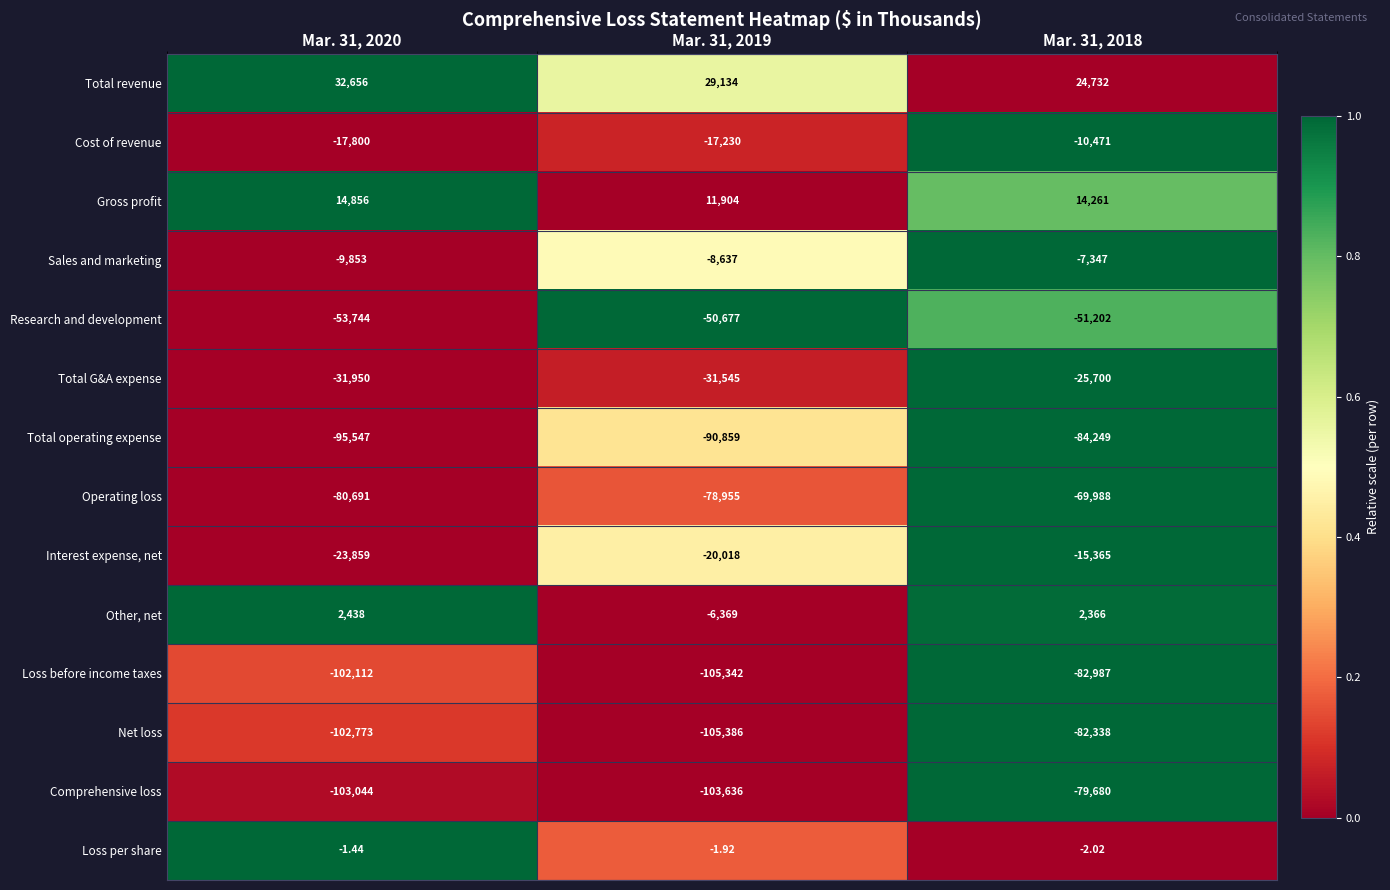

Which series changed the most between Mar. 31, 2020 and Mar. 31, 2018?

Comprehensive loss